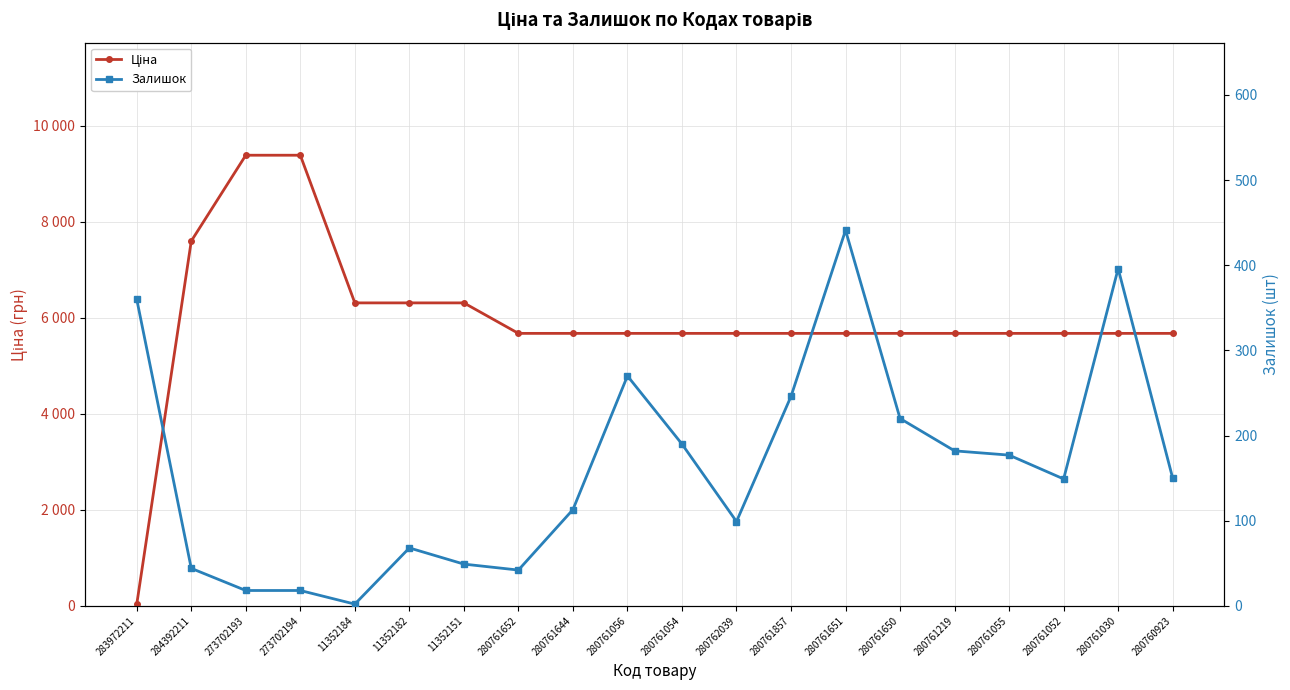

Is it true that Залишок equals 360.0 at 283972211?

True